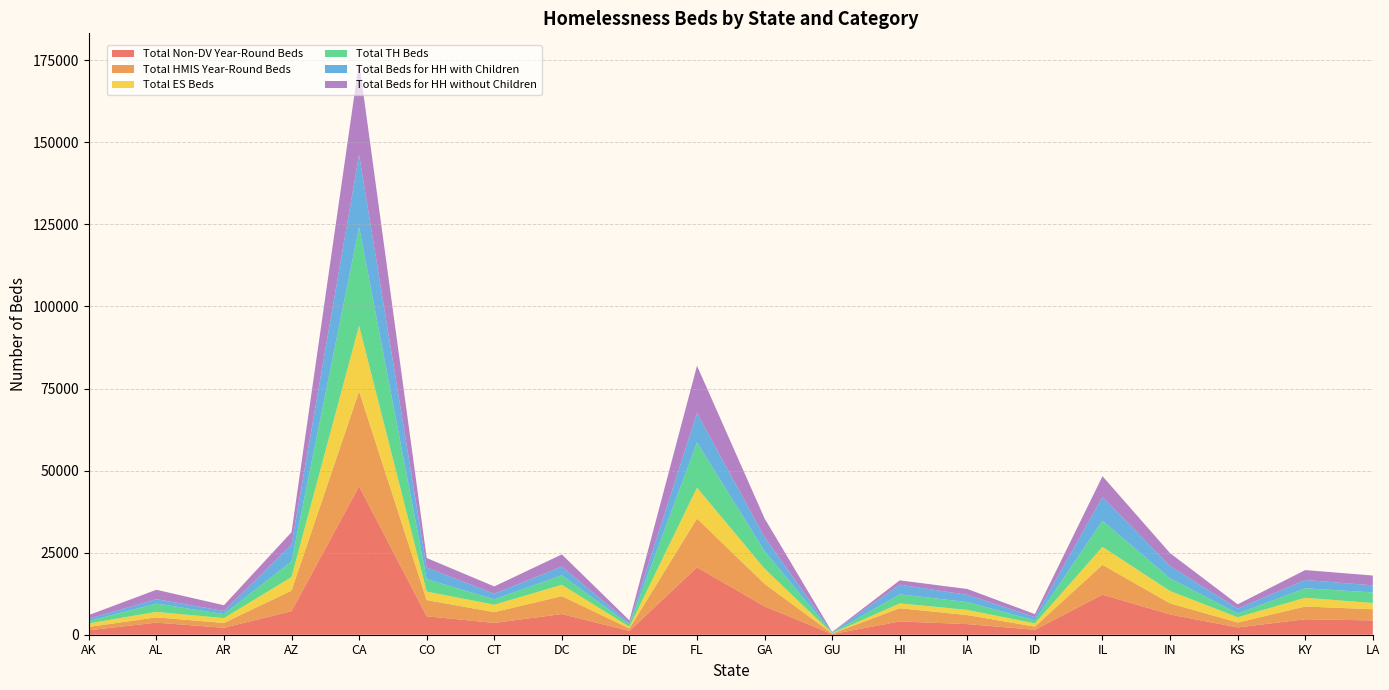

Reading left to right, list all the values displayed in this chart.

Total Non-DV Year-Round Beds: AK=1363	AL=3681	AR=2116	AZ=7179	CA=45189	CO=5625	CT=3592	DC=6300	DE=1163	FL=20531	GA=8638	GU=177	HI=4055	IA=3235	ID=1510	IL=12210	IN=6179	KS=2222	KY=4720	LA=4350
Total HMIS Year-Round Beds: AK=1008	AL=1609	AR=1463	AZ=6272	CA=28935	CO=4930	CT=3283	DC=5449	DE=739	FL=14850	GA=6865	GU=172	HI=4017	IA=2743	ID=960	IL=9078	IN=3375	KS=1489	KY=3873	LA=3416
Total ES Beds: AK=1081	AL=1662	AR=1480	AZ=4111	CA=20010	CO=2591	CT=2270	DC=3471	DE=530	FL=9418	GA=4630	GU=93	HI=1470	IA=1587	ID=981	IL=5485	IN=3760	KS=1622	KY=2661	LA=1900
Total TH Beds: AK=724	AL=2525	AR=1220	AZ=4763	CA=30065	CO=3804	CT=1651	DC=2879	DE=693	FL=13772	GA=5335	GU=147	HI=2764	IA=2391	ID=924	IL=7968	IN=3876	KS=1145	KY=2883	LA=3223
Total Beds for HH with Children: AK=706	AL=1350	AR=955	AZ=5102	CA=22016	CO=3522	CT=1689	DC=2661	DE=490	FL=8955	GA=4262	GU=147	HI=2941	IA=2180	ID=978	IL=7210	IN=3725	KS=1475	KY=2543	LA=2149
Total Beds for HH without Children: AK=1099	AL=2871	AR=1745	AZ=3812	CA=28266	CO=2898	CT=2232	DC=3714	DE=743	FL=14407	GA=5703	GU=93	HI=1318	IA=1798	ID=927	IL=6345	IN=3936	KS=1312	KY=3013	LA=2999